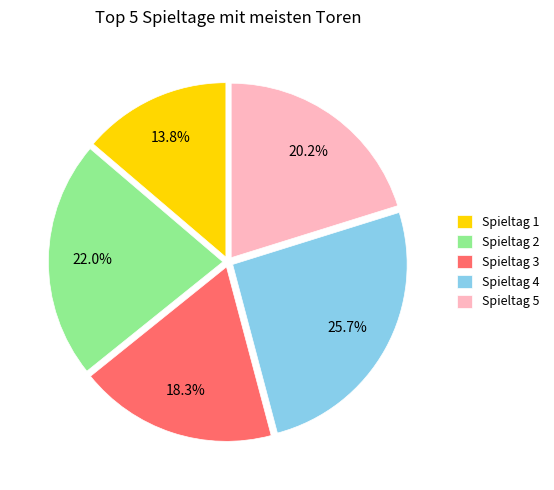

What percentage is the Spieltag 3 slice, to the nearest percent?

18%